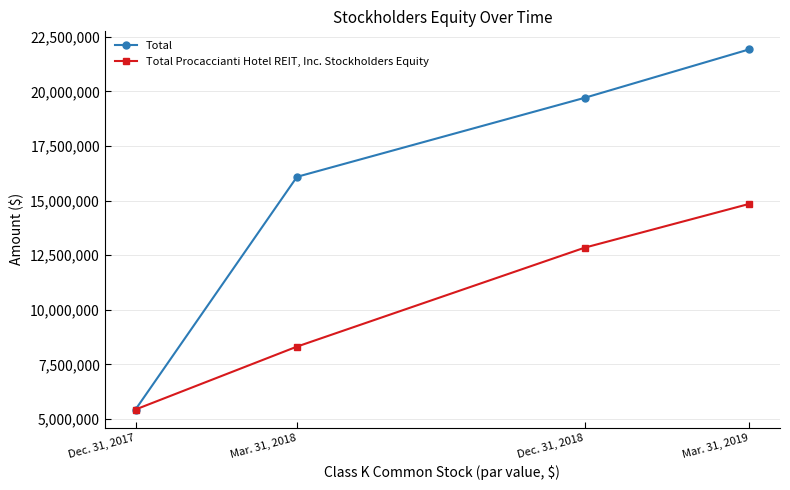

At which label is Total Procaccianti Hotel REIT, Inc. Stockholders Equity closest to 10141772?

Mar. 31, 2018